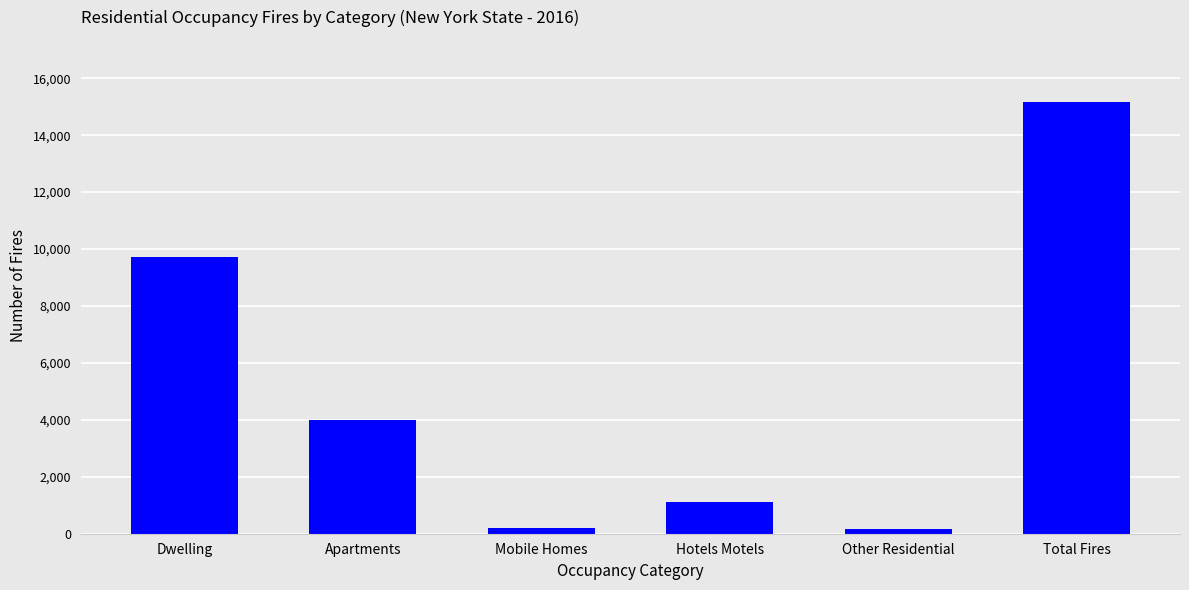

Which has a higher value, Mobile Homes or Apartments?

Apartments